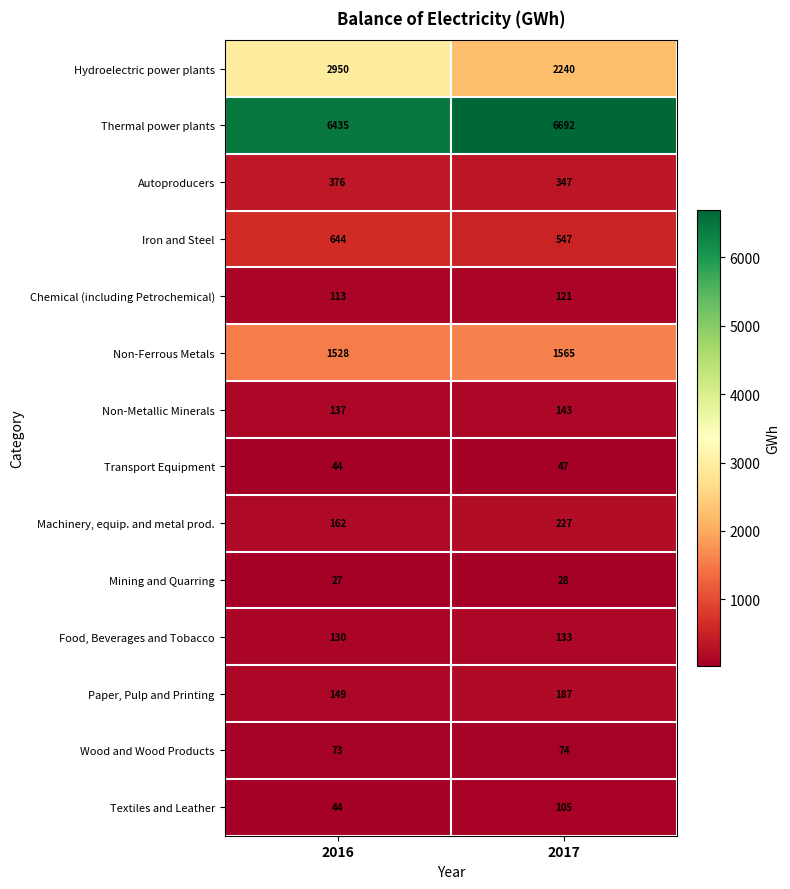

What is the approximate value of Transport Equipment at 2017?

47